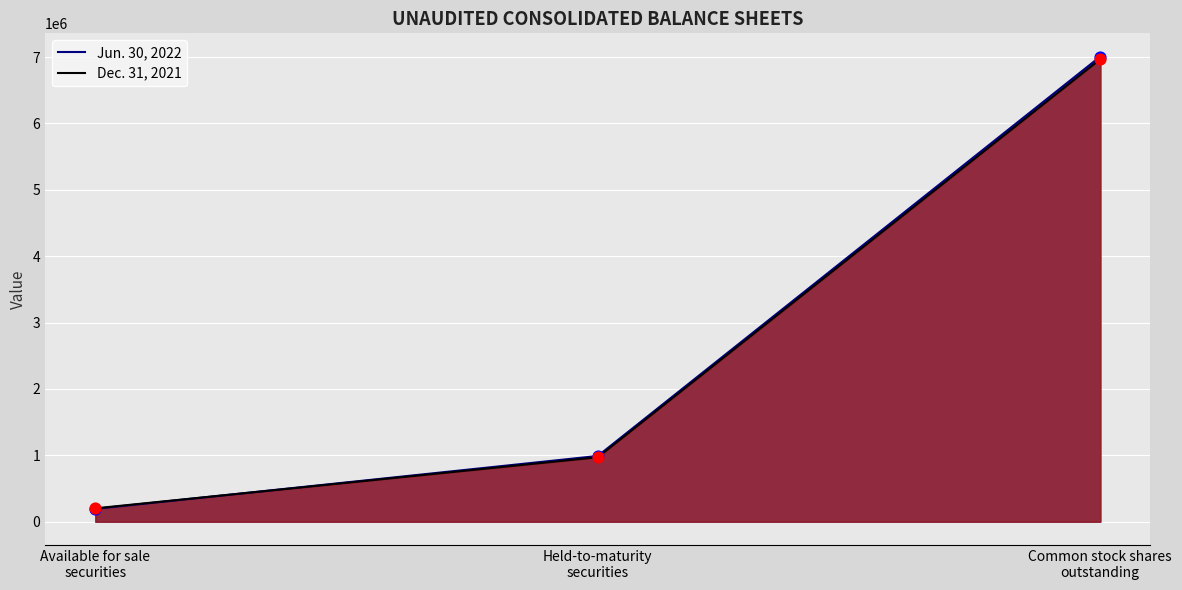

Which series reaches the minimum Y coordinate?

Jun. 30, 2022